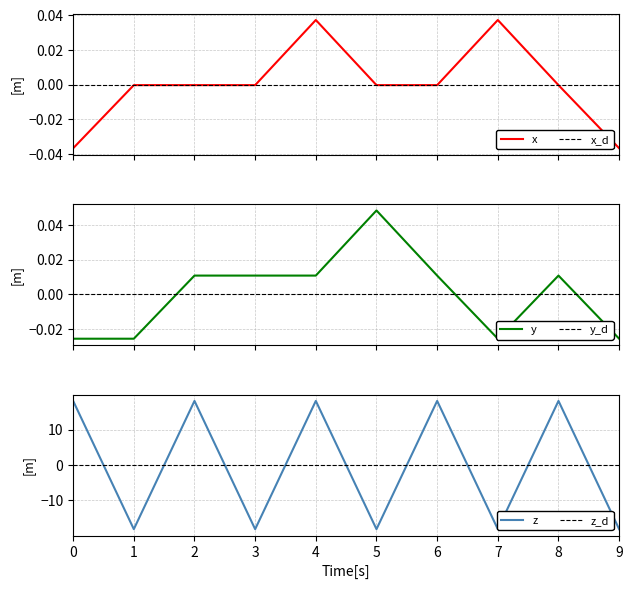

How many series are shown in this chart?

3